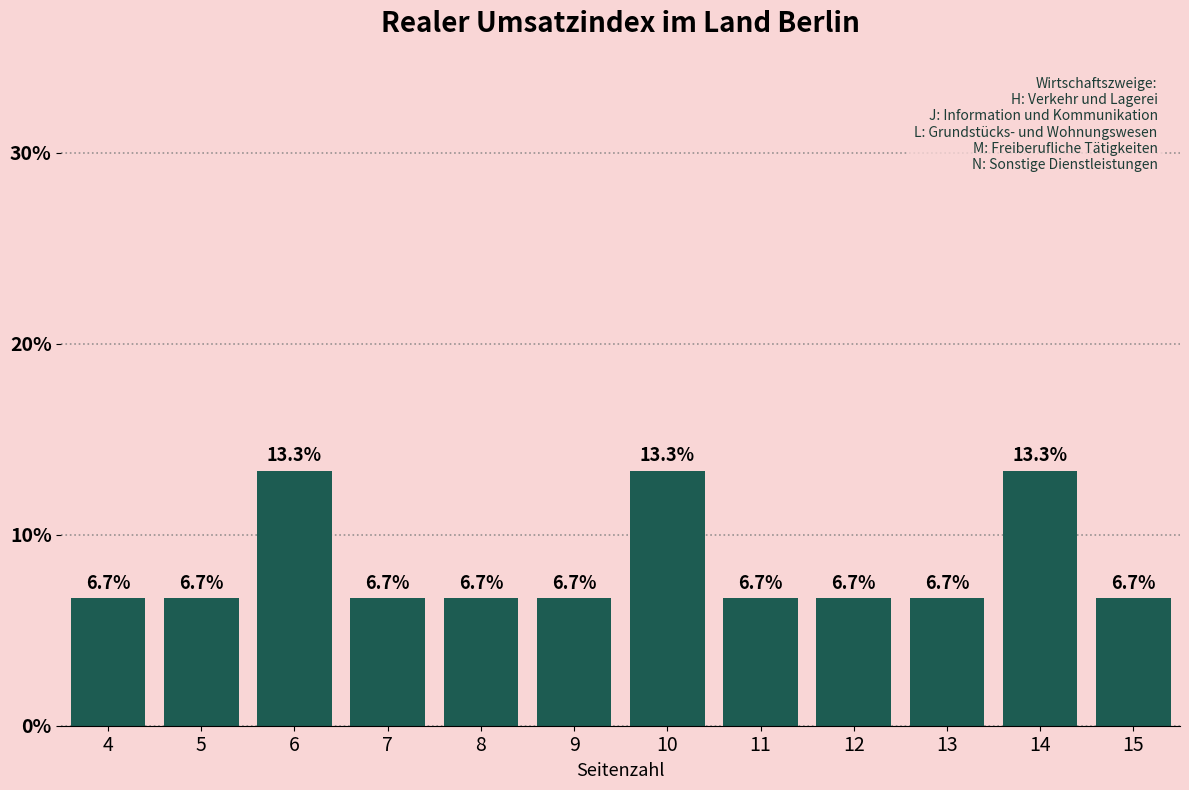

Reading right to left, what are all the values shown in this chart?

15=6.7	14=13.3	13=6.7	12=6.7	11=6.7	10=13.3	9=6.7	8=6.7	7=6.7	6=13.3	5=6.7	4=6.7